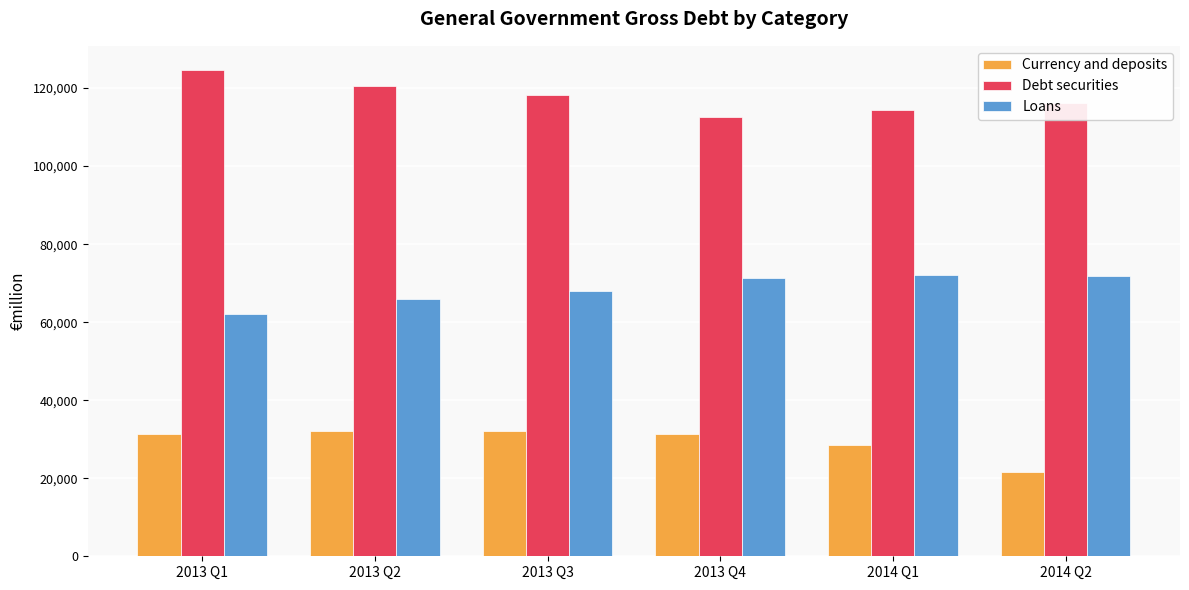

How many groups of bars are there?

6